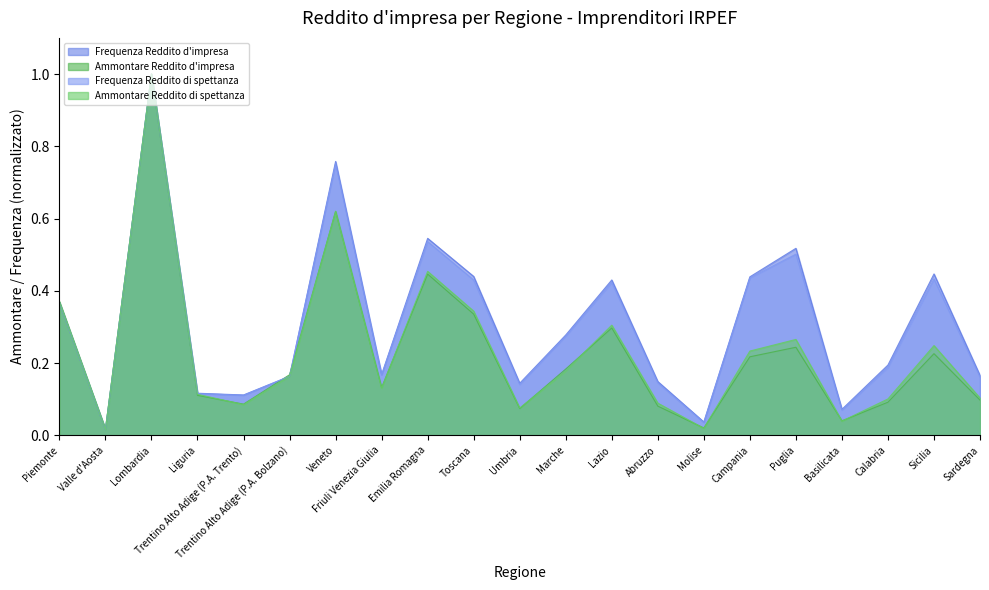

What is the label of the 13th point from the left?

Lazio